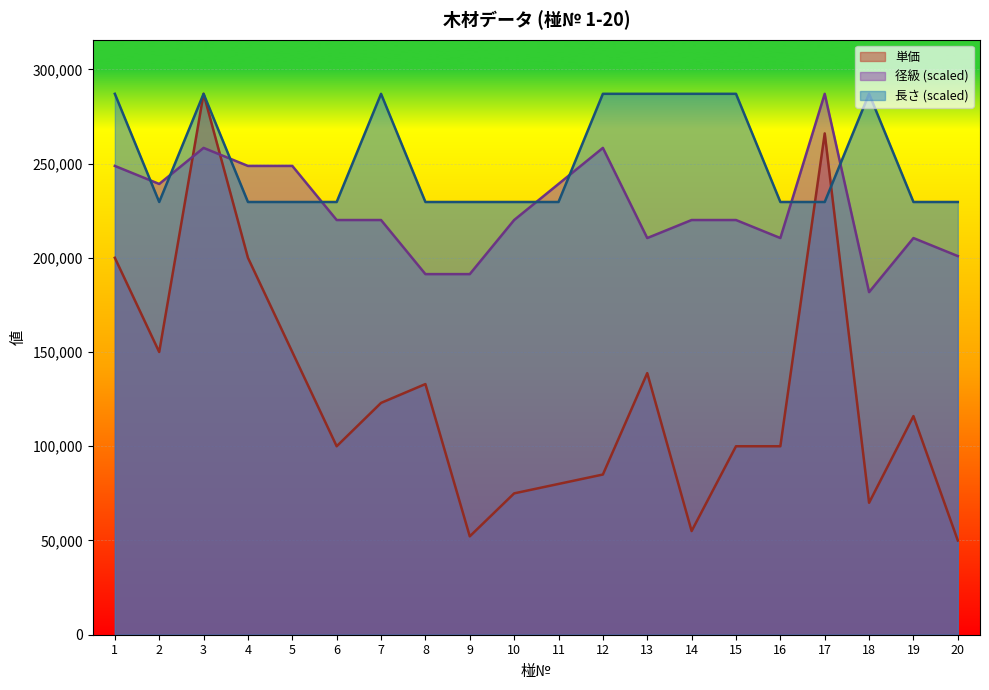

Which label corresponds to the smallest value in the chart?

20